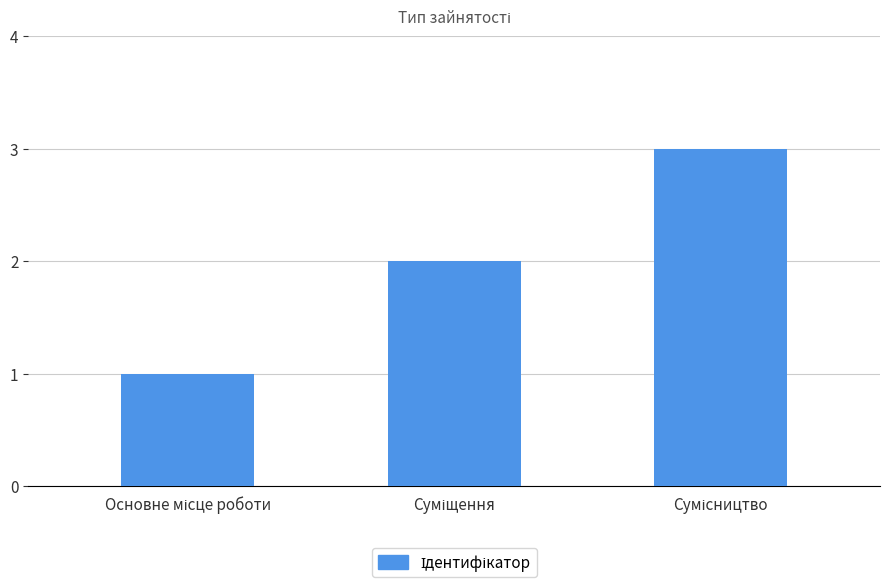

How many values are below 2?

1